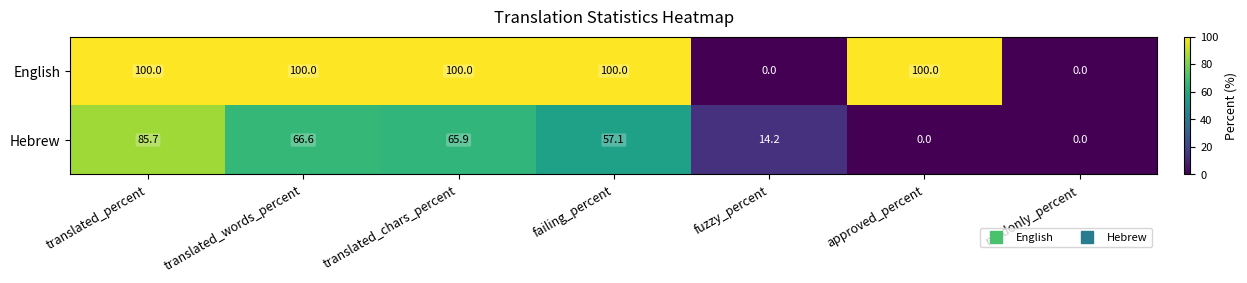

Reading right to left, transcribe all the data shown in this chart.

English: 0.0	100.0	0.0	100.0	100.0	100.0	100.0
Hebrew: 0.0	0.0	14.2	57.1	65.9	66.6	85.7